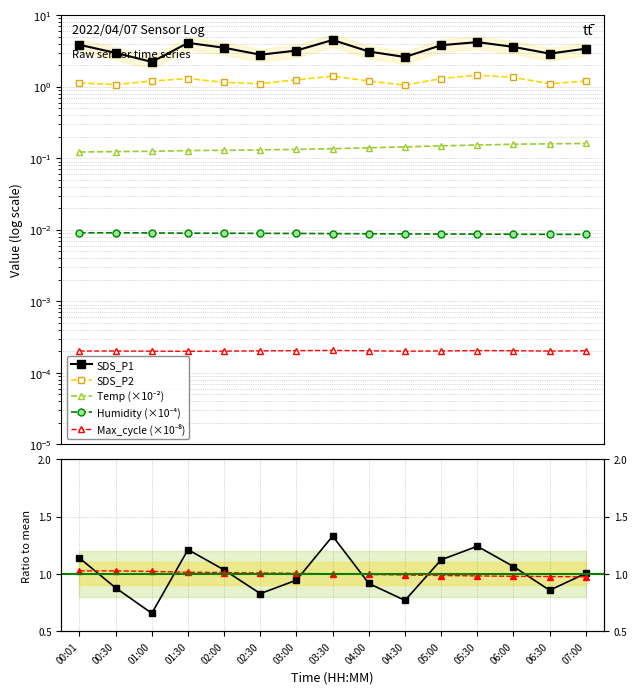

The value of SDS_P2 at 05:30 is 0.3. True or false?

False